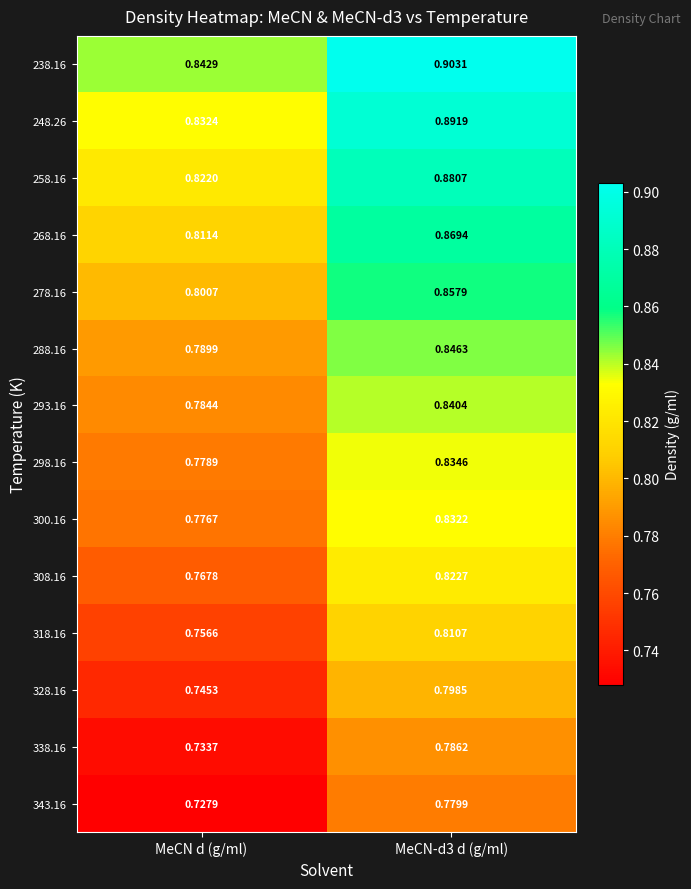

Which label corresponds to the smallest value in the chart?

MeCN d (g/ml)